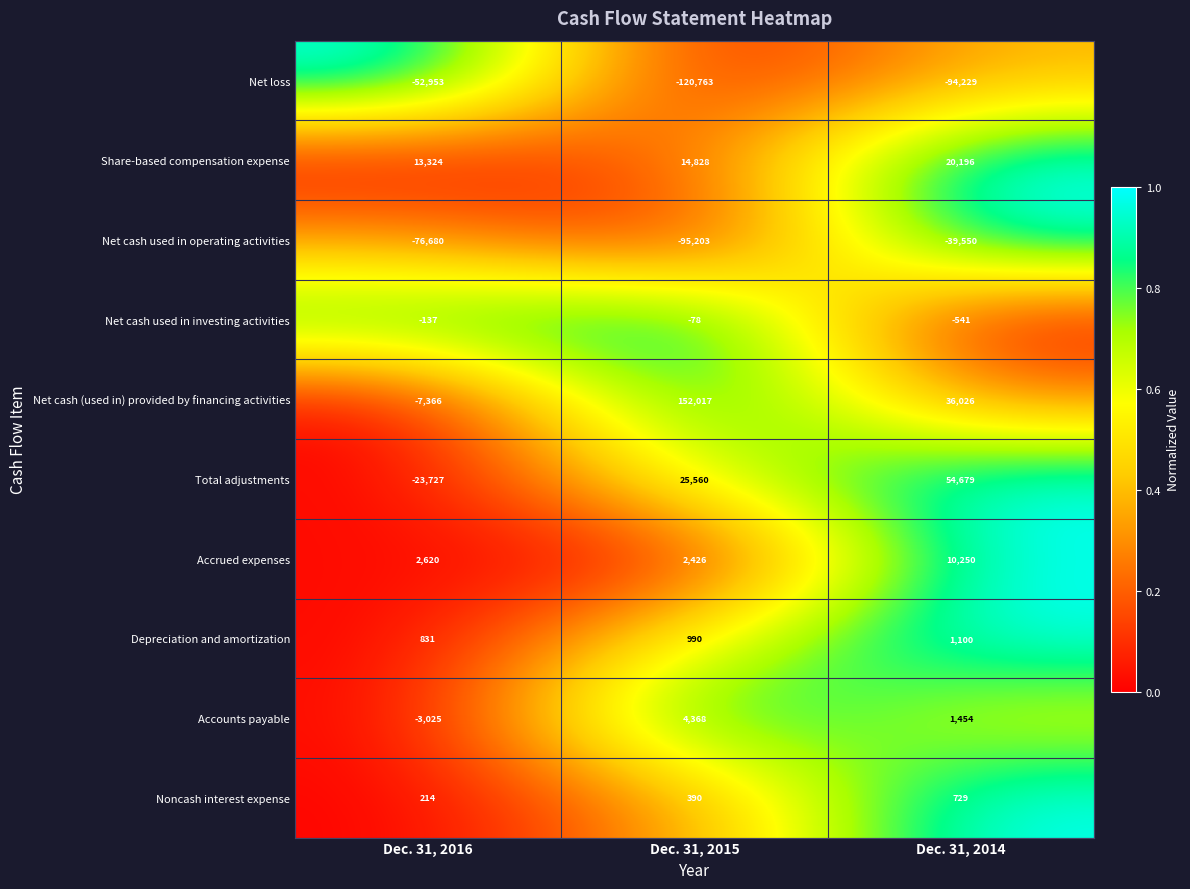

At which label does Accounts payable first exceed 1454?

Dec. 31, 2015